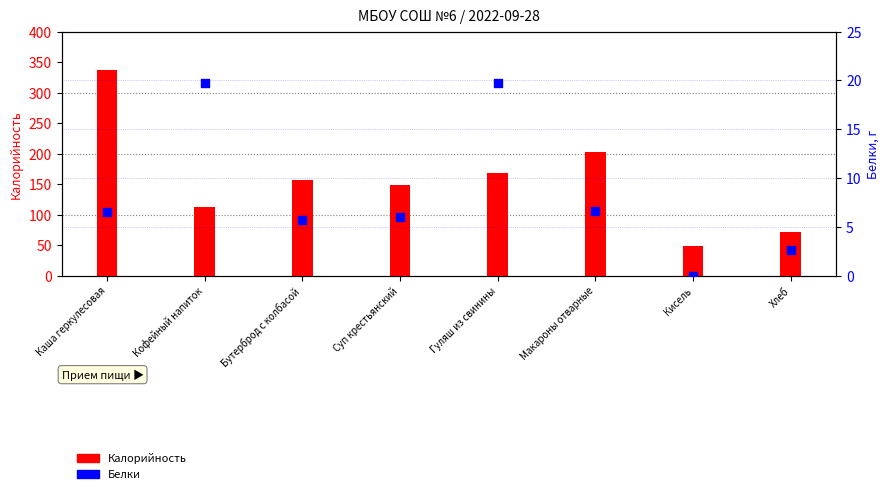

At which category is the sum across all series the highest?

Каша геркулесовая